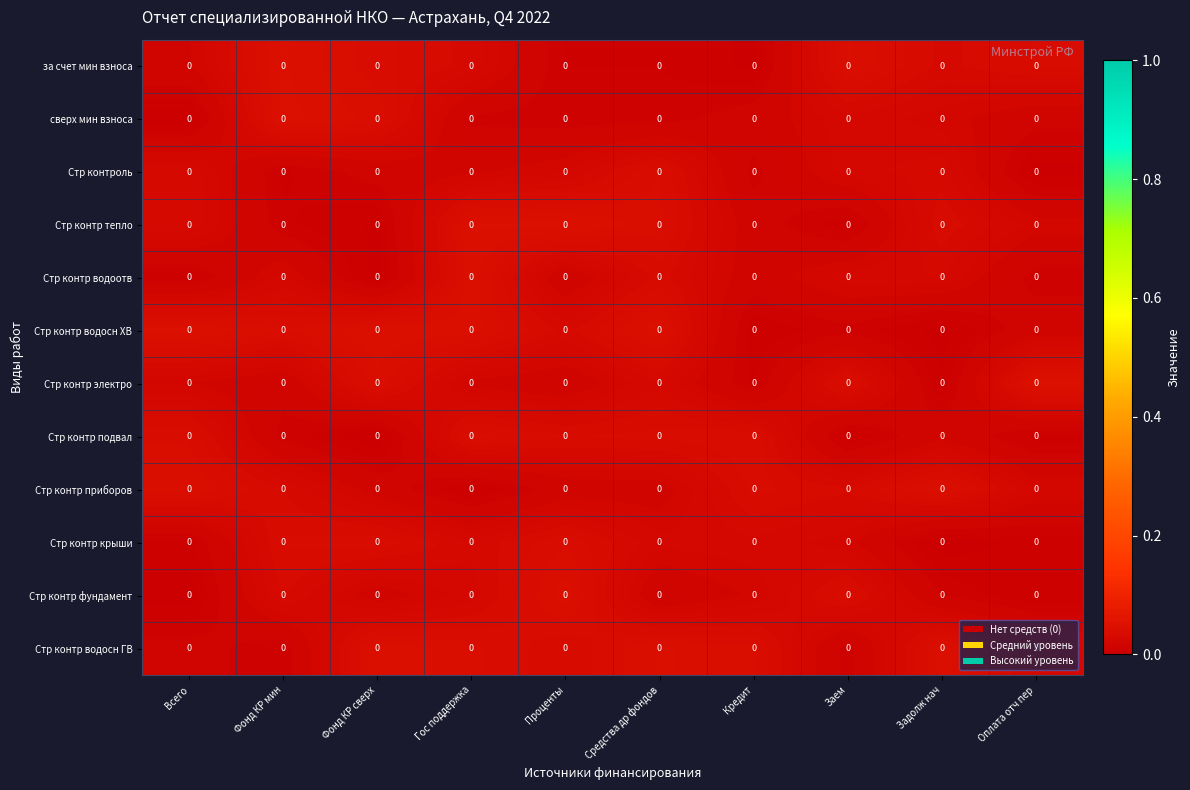

At which category is the sum across all series the highest?

Гос поддержка